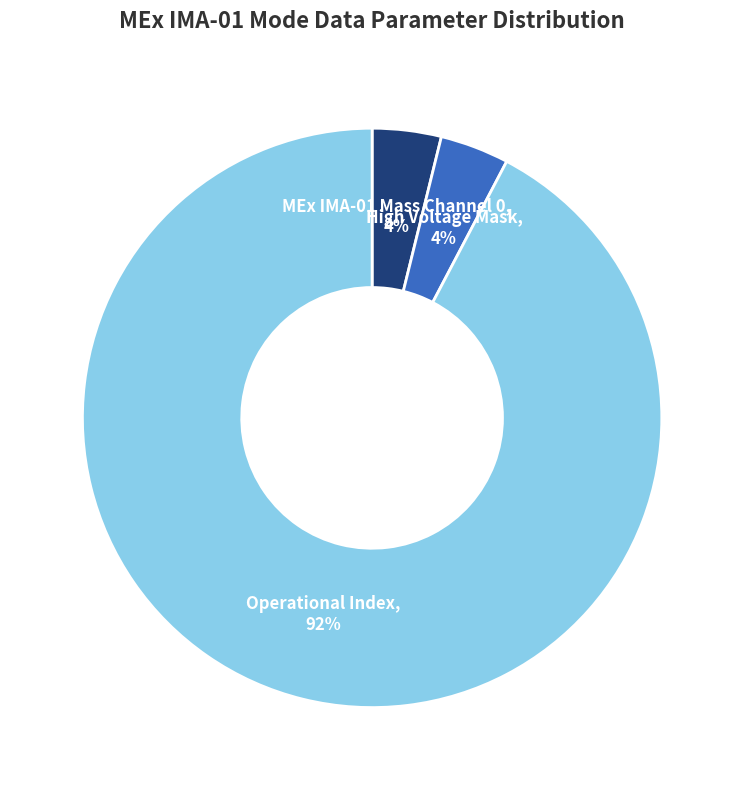

Is there a majority slice in this chart?

Yes